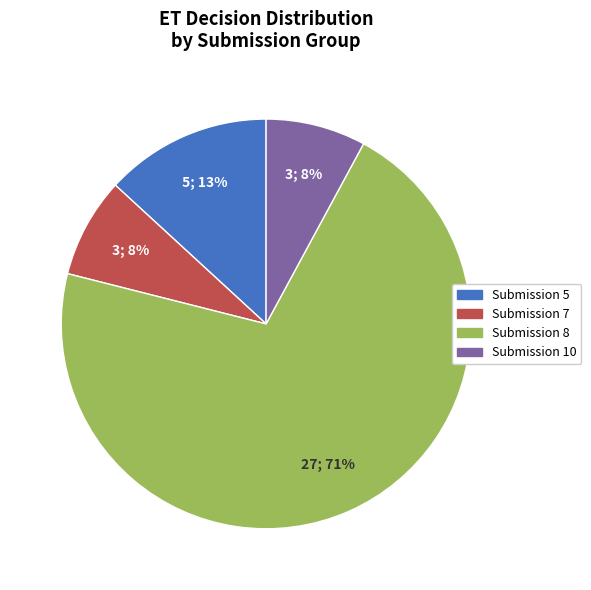

Do Submission 10 and Submission 8 together represent more than half of the pie?

Yes